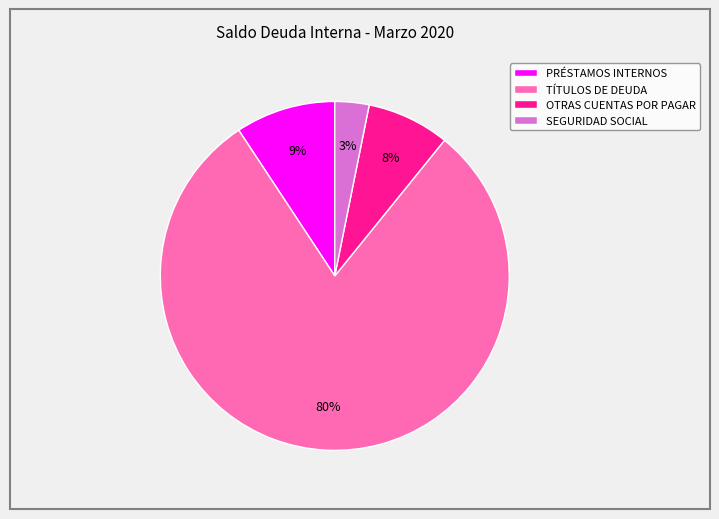

Rank the categories by value from lowest to highest.

SEGURIDAD SOCIAL, OTRAS CUENTAS POR PAGAR, PRÉSTAMOS INTERNOS, TÍTULOS DE DEUDA